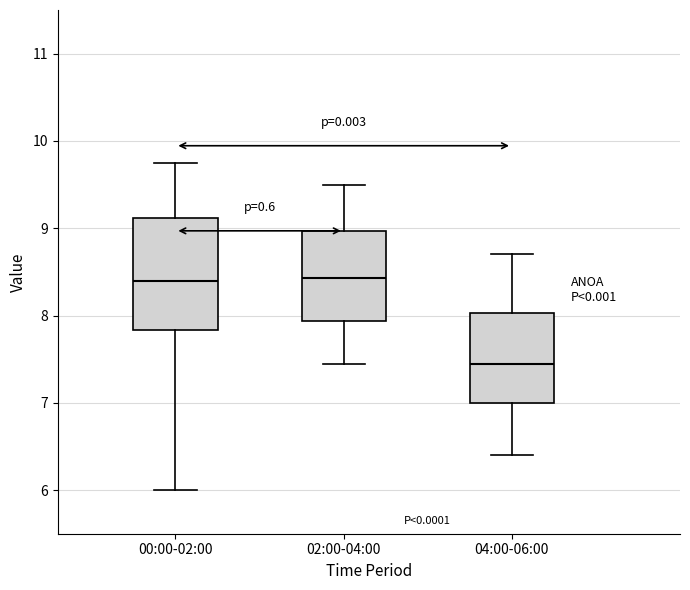

Reading left to right, read every box against the y-axis: the position of its median line, the range the box covers, and the ends of its whiskers. The values are not printed on the chart, so give them approximately, as read against the axis.

00:00-02:00: median 8.4, box 7.8 to 9.1, whiskers 6.0 to 9.8
02:00-04:00: median 8.4, box 7.9 to 9.0, whiskers 7.5 to 9.5
04:00-06:00: median 7.5, box 7.0 to 8.0, whiskers 6.4 to 8.7